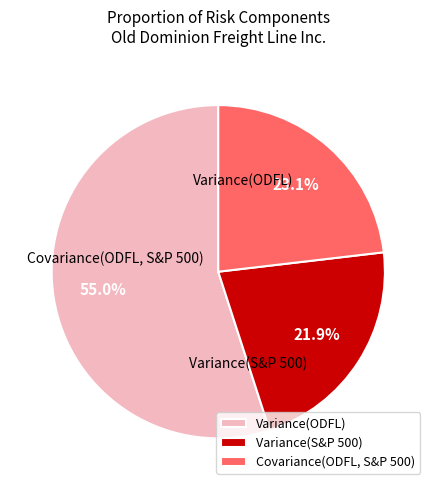

Is the sum of Covariance(ODFL, S&P 500) and Variance(S&P 500) greater than half?

No